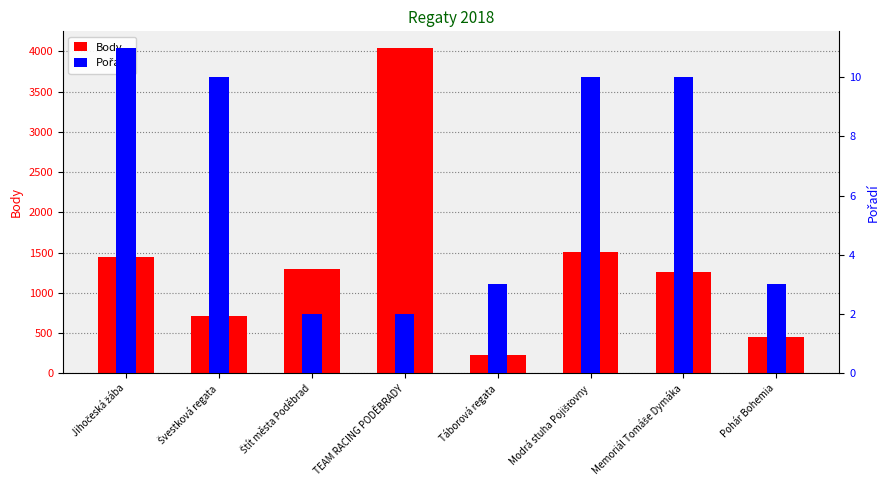

True or false: Body has a value of 1440 at Jihočeská žába.

True